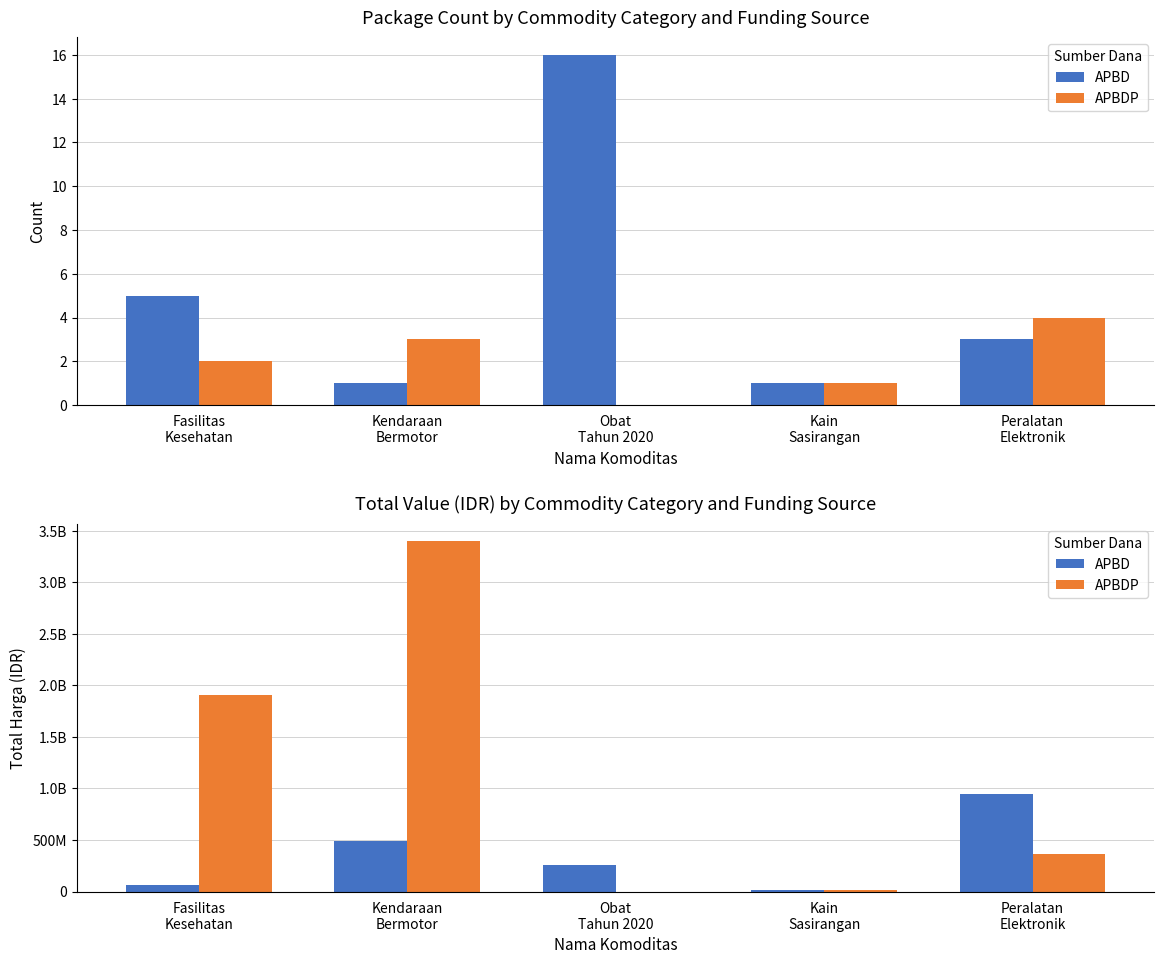

True or false: APBD has a value of 105053027 at Obat
Tahun 2020.

False